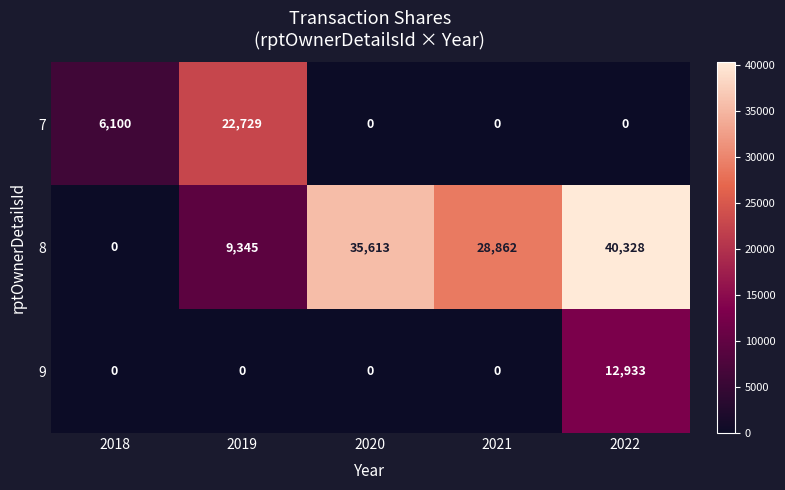

Is it true that 9 equals 0 at 2019?

True